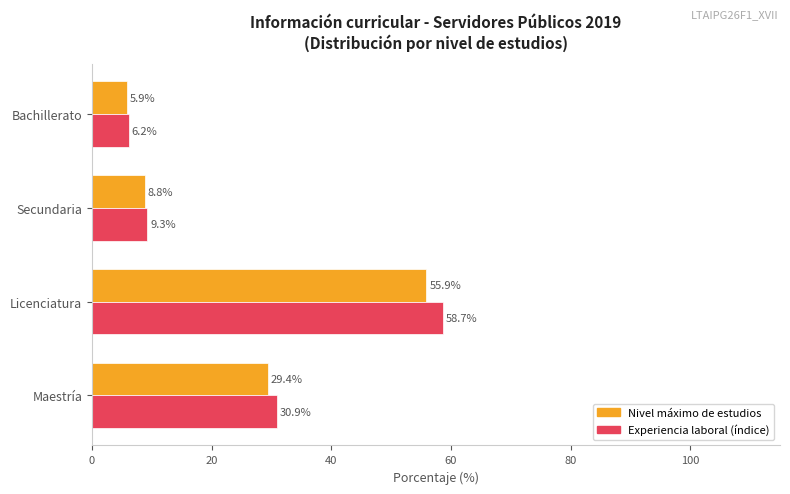

What is the spread (max minus min) of values at Maestría?

1.5